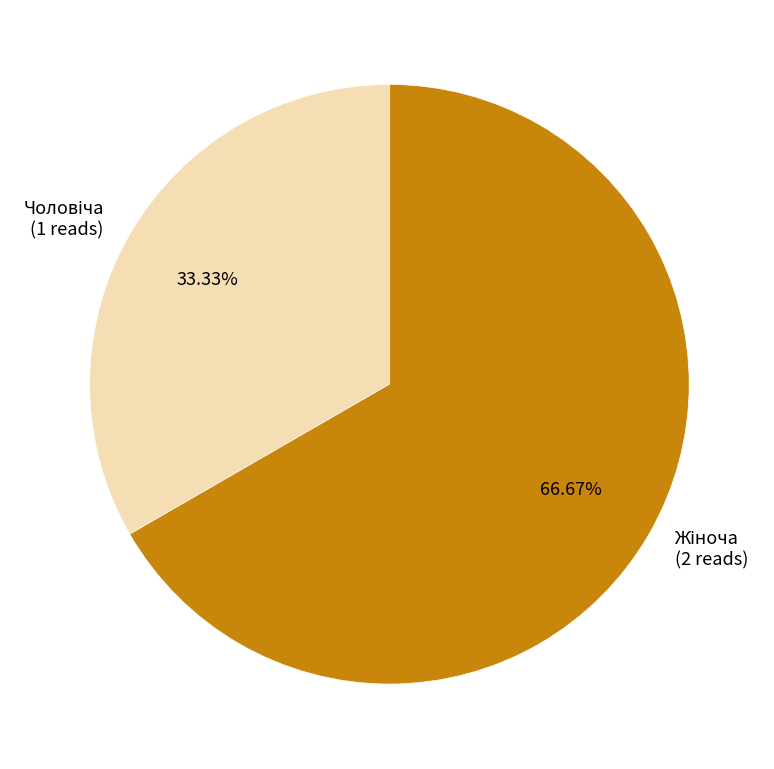

Does any single category account for the majority?

Yes